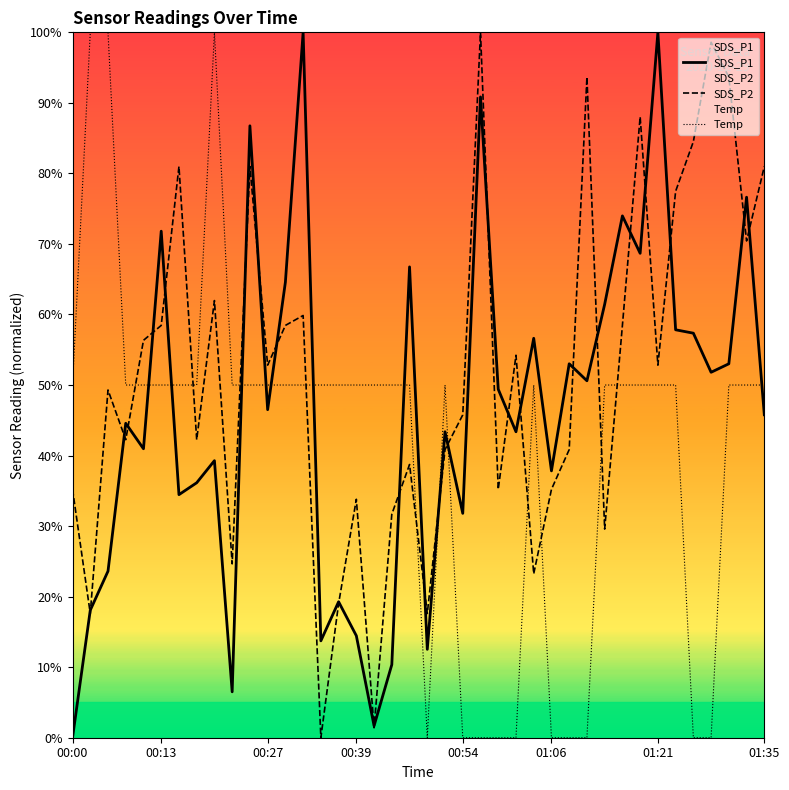

Rank the series by their average value, from lowest to highest.

Temp, SDS_P1, SDS_P2